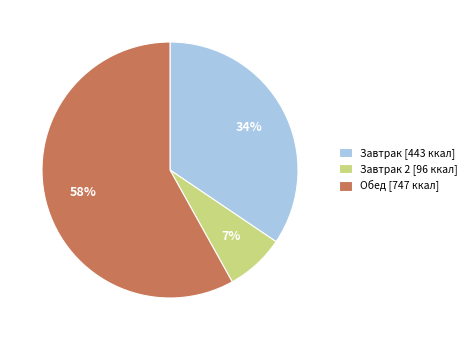

The Завтрак [443 ккал] slice represents 34% of the pie. True or false?

True